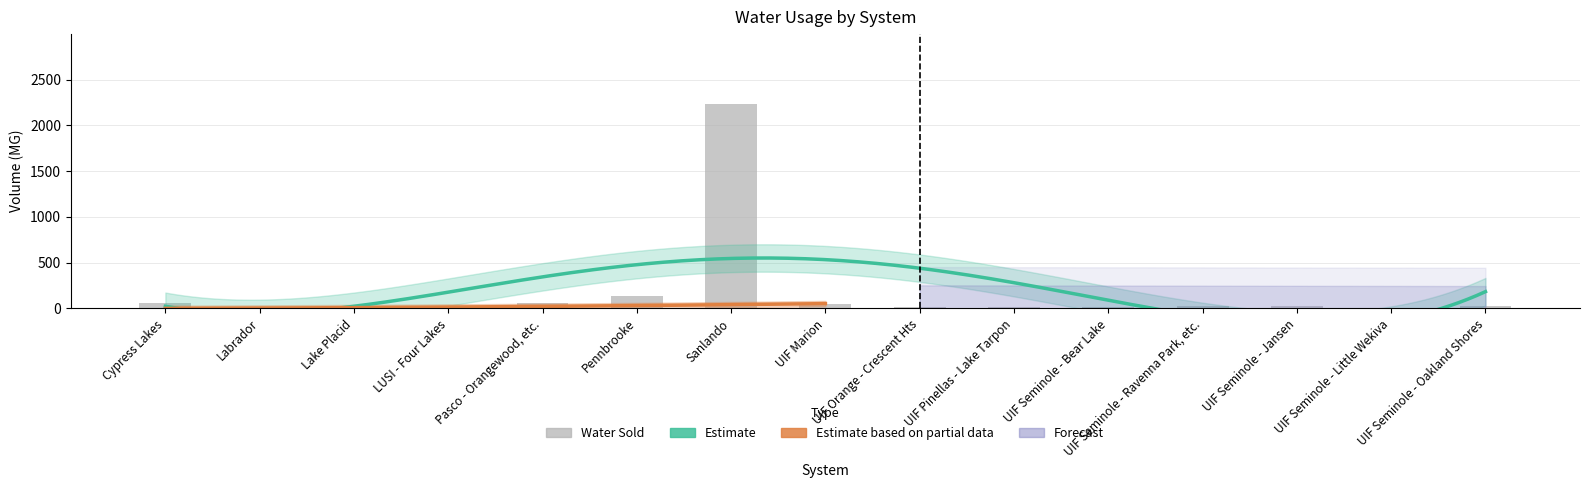

What is the total value across all series at Cypress Lakes?

61.4